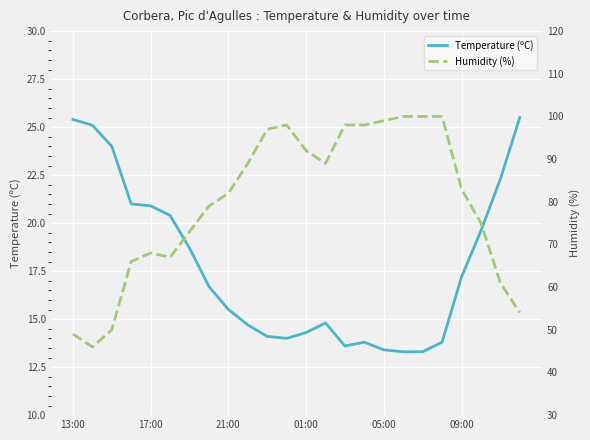

Reading right to left, what are all the values shown in this chart?

Temperature (ºC): 25.5	22.3	19.6	17.2	13.8	13.3	13.3	13.4	13.8	13.6	14.8	14.3	14.0	14.1	14.7	15.5	16.7	18.7	20.4	20.9	21.0	24.0	25.1	25.4
Humidity (%): 54.0	61.0	75.0	83.0	100.0	100.0	100.0	99.0	98.0	98.0	89.0	92.0	98.0	97.0	89.0	82.0	79.0	73.0	67.0	68.0	66.0	50.0	46.0	49.0